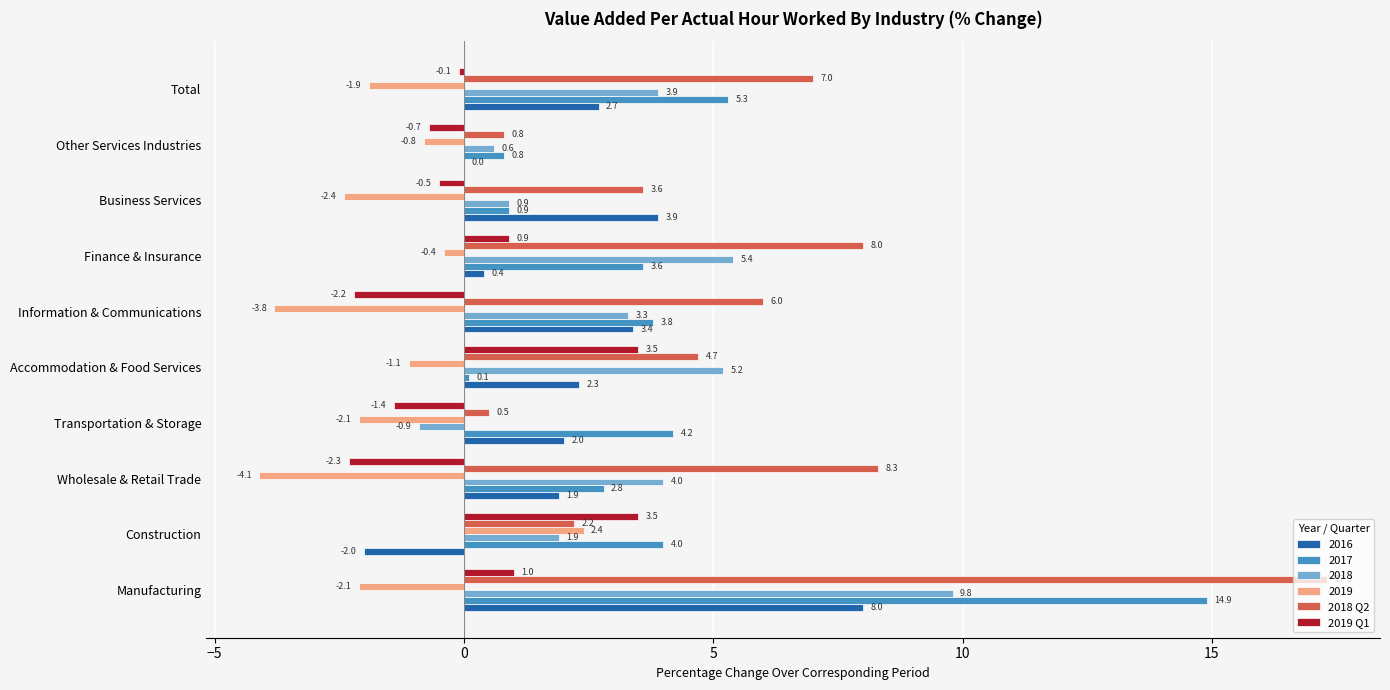

The 2016 series shows -2.0 at Construction. True or false?

True